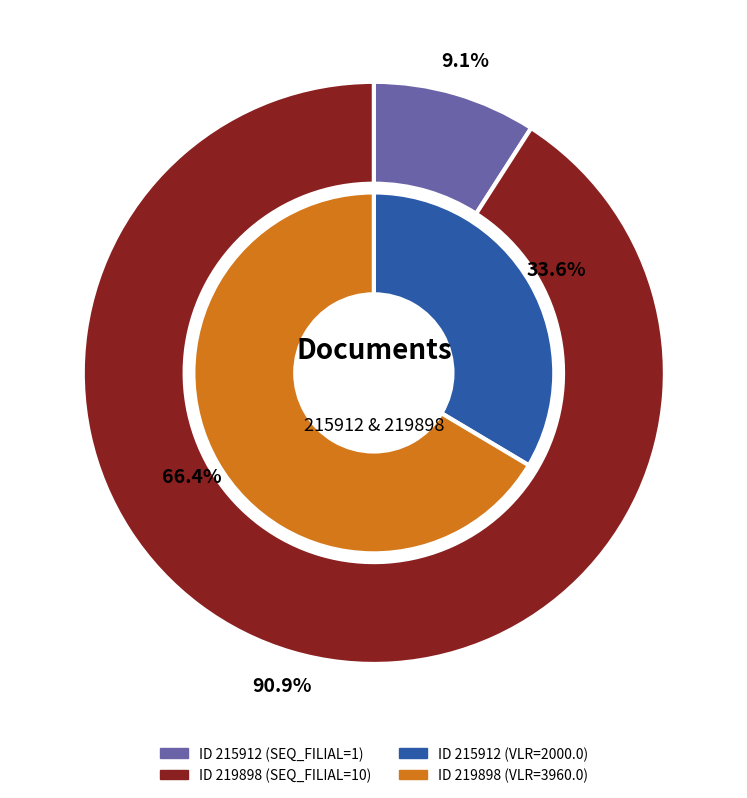

Does 215912 represent more than half of the total?

No